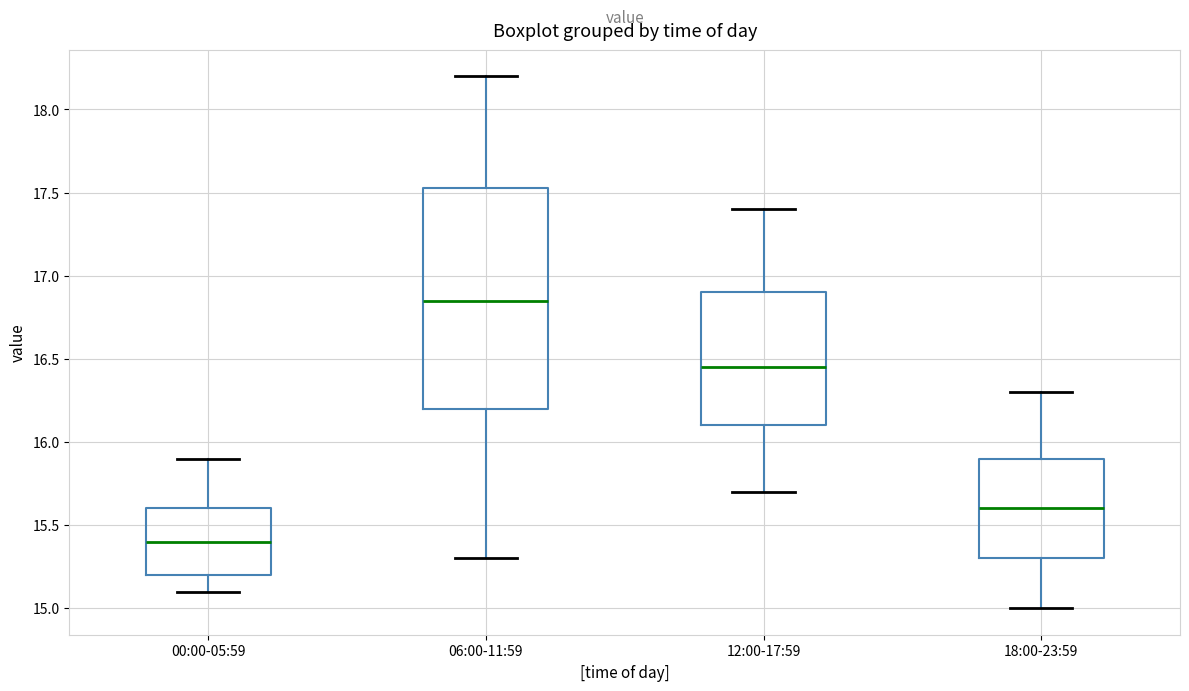

Where does the lower whisker of the box for 06:00-11:59 end on the y-axis? The values are not printed on the chart, so give them approximately, as read against the axis.

15.30